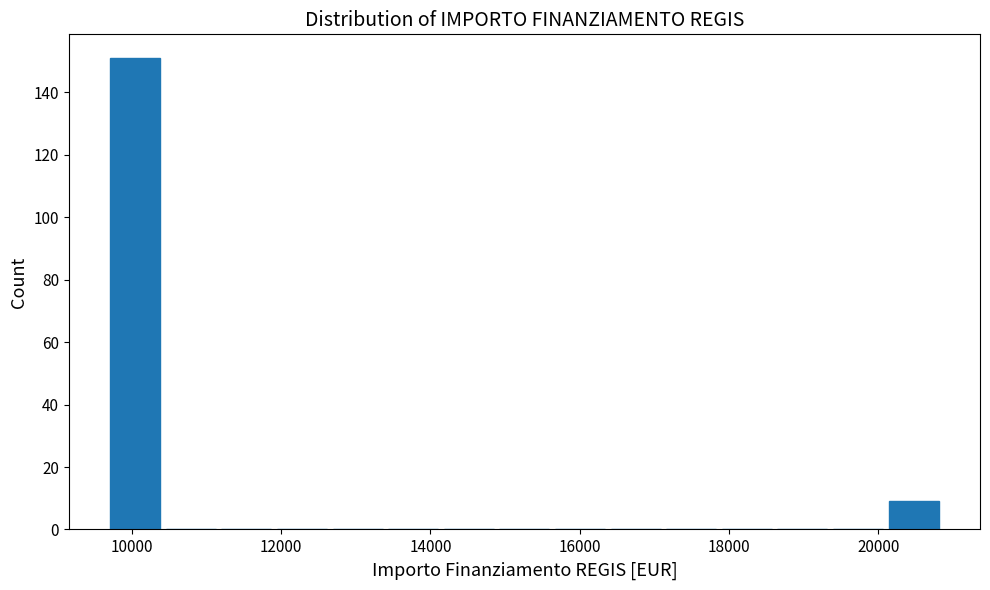

Read against the x-axis, roughly where is the centre of the tallest bar?

10000